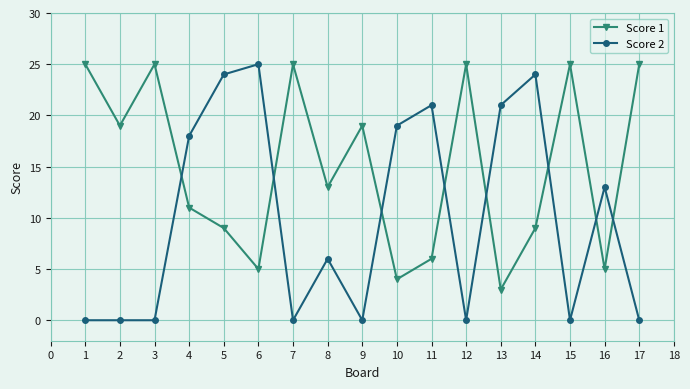

Which series has the widest spread of values?

Score 2